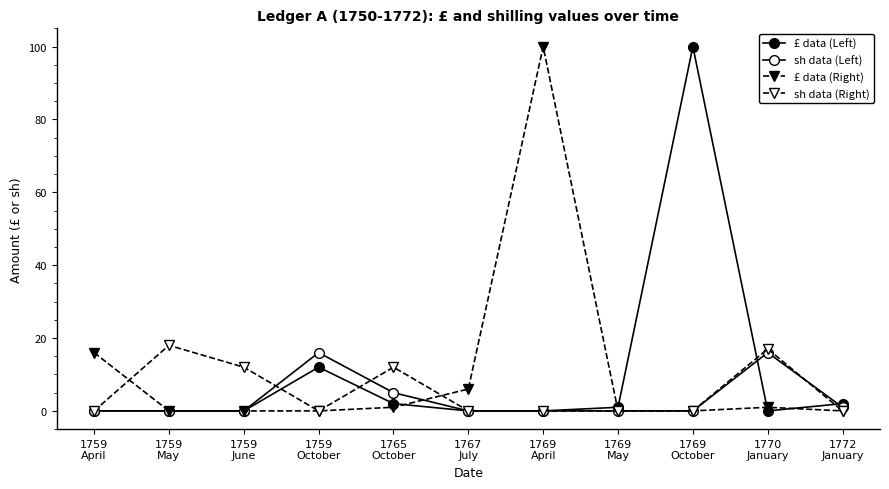

What is the difference between the sh data (Right) values at 1770
January and 1759
October?

17